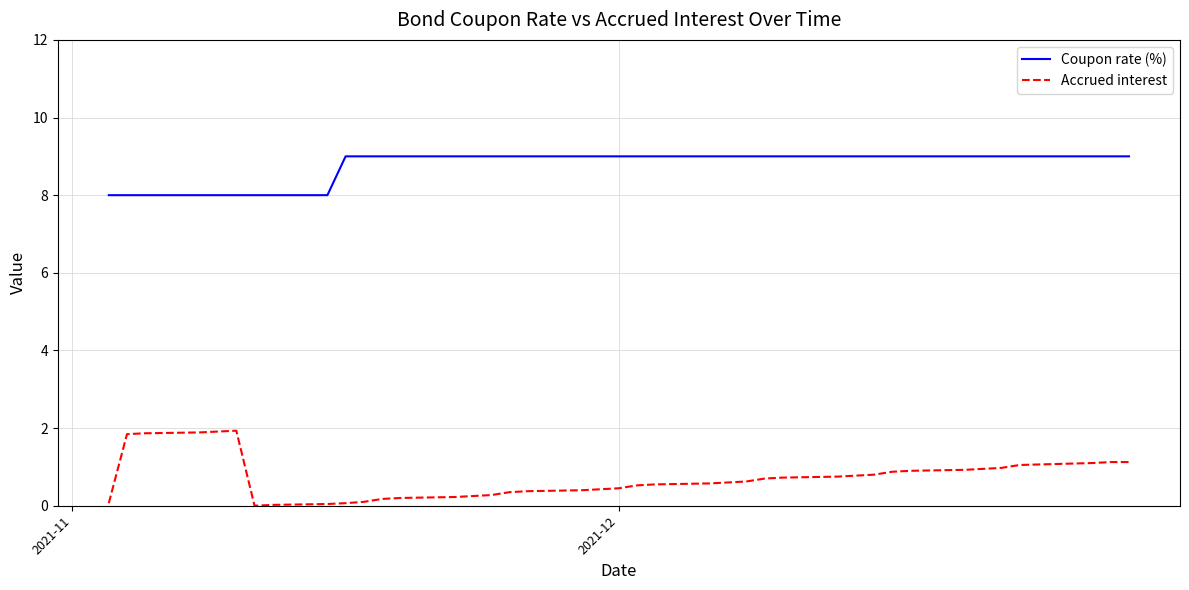

True or false: Accrued interest and Coupon rate (%) intersect in this chart.

False